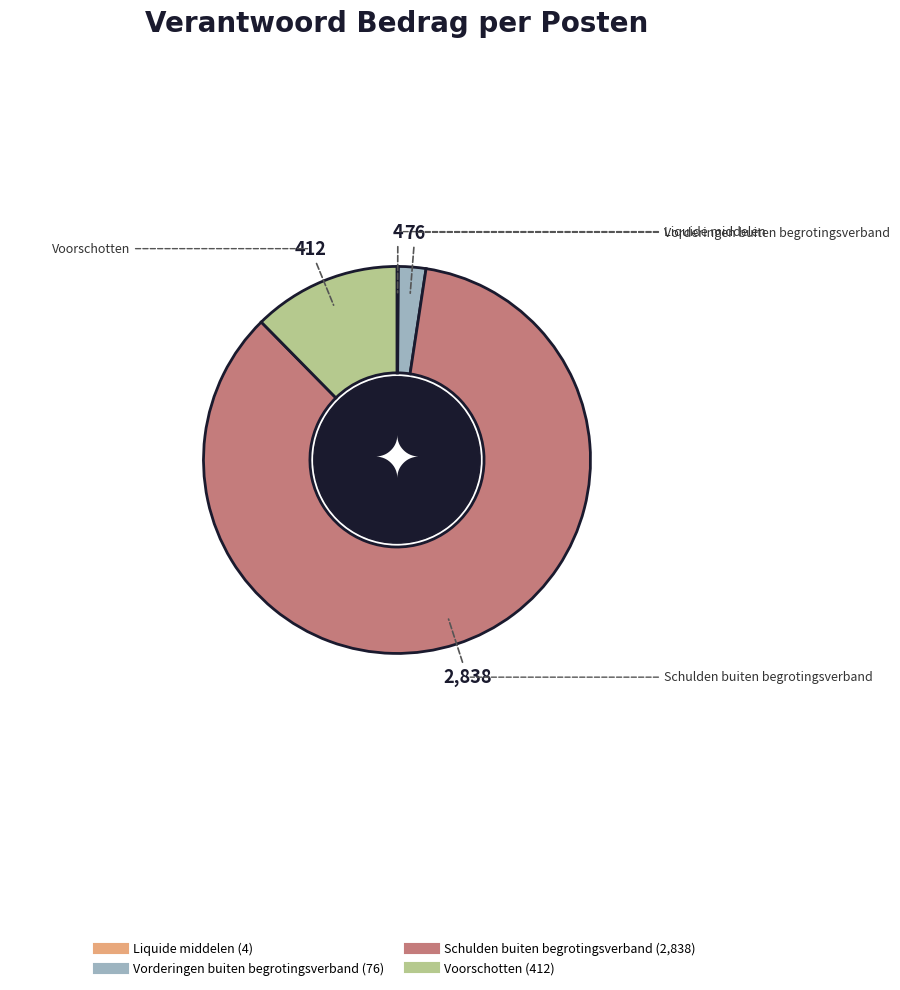

Which has a higher value, Voorschotten or Schulden buiten begrotingsverband?

Schulden buiten begrotingsverband